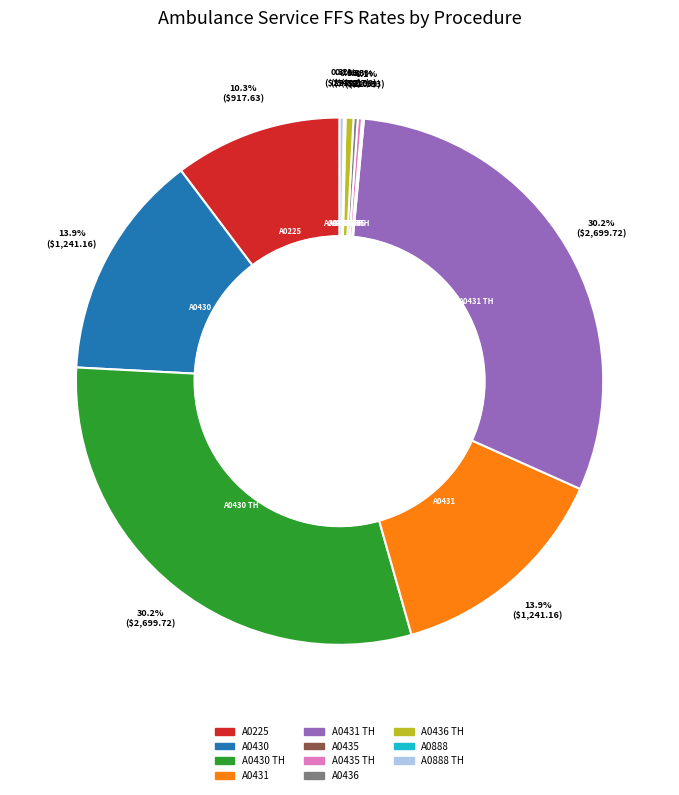

Does any single category account for the majority?

No